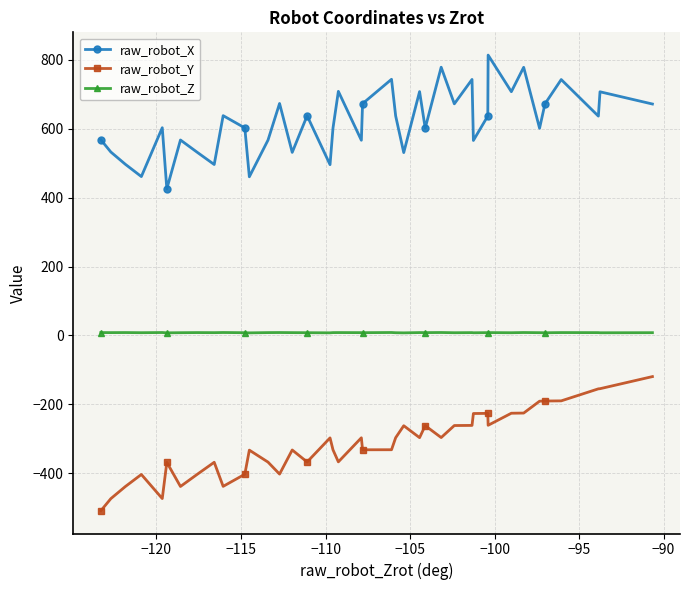

What is the value of the raw_robot_Y point at the 30th from the left?

-226.8